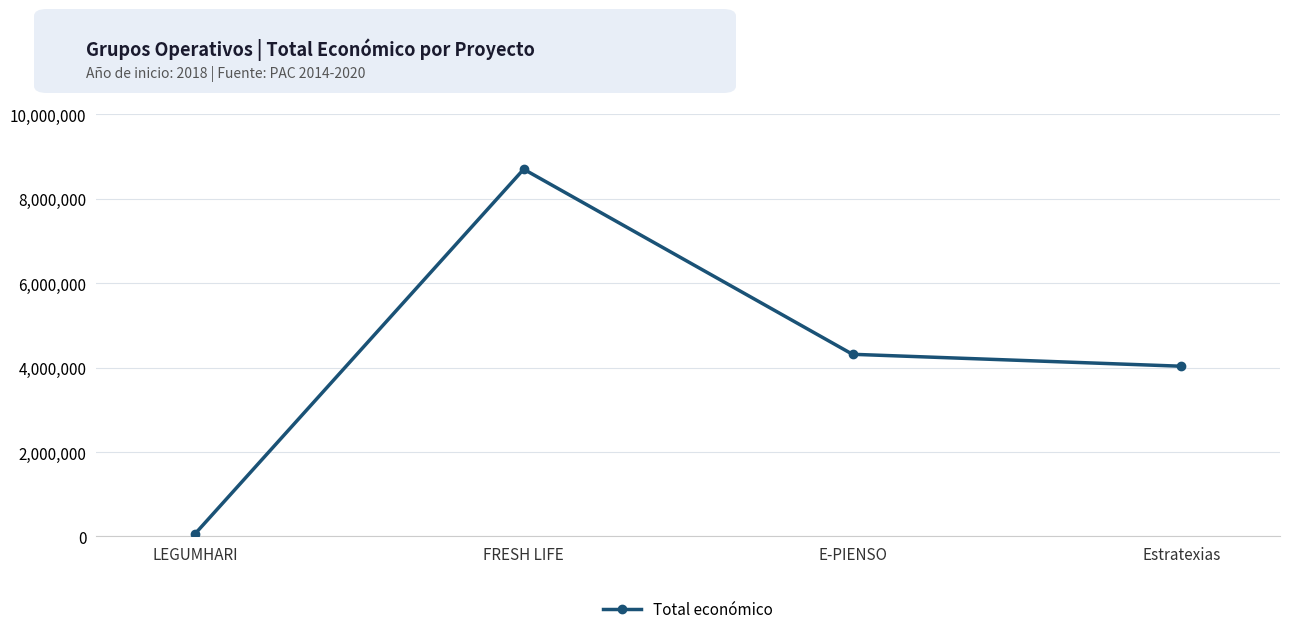

What is the difference between the values at Estratexias and FRESH LIFE?

4668244